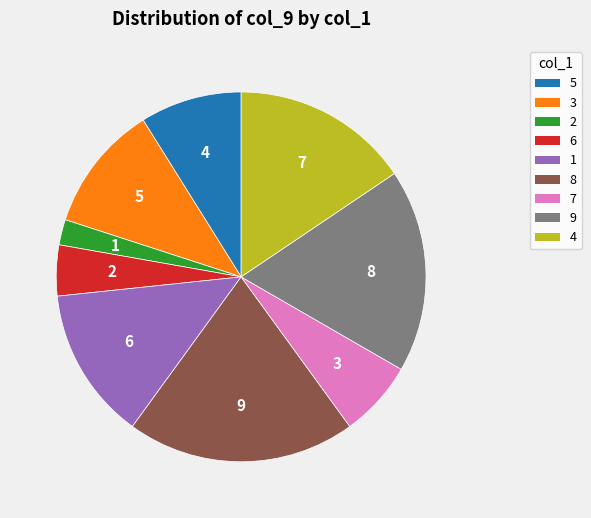

Is there a majority slice in this chart?

No